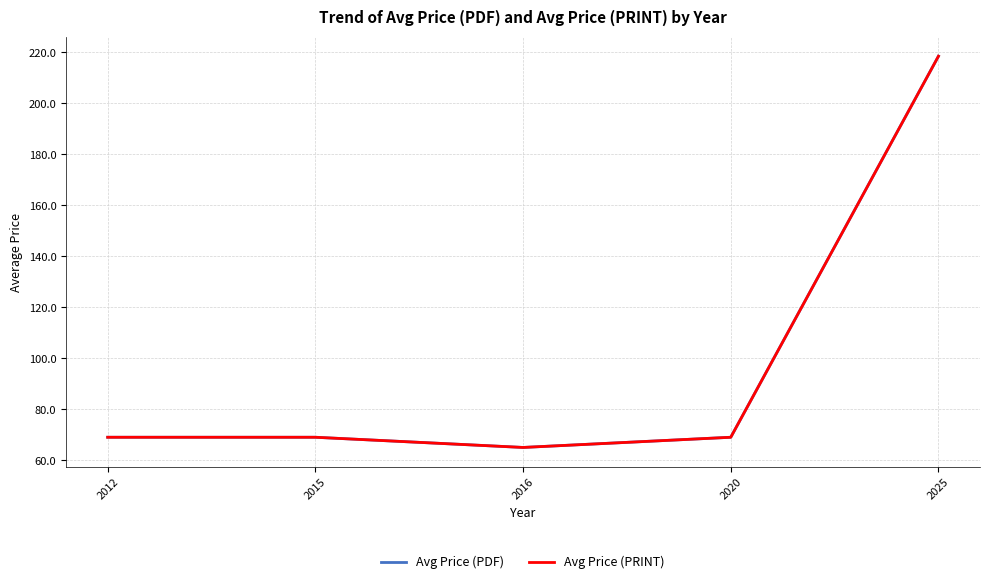

At which category is the sum across all series the highest?

2025